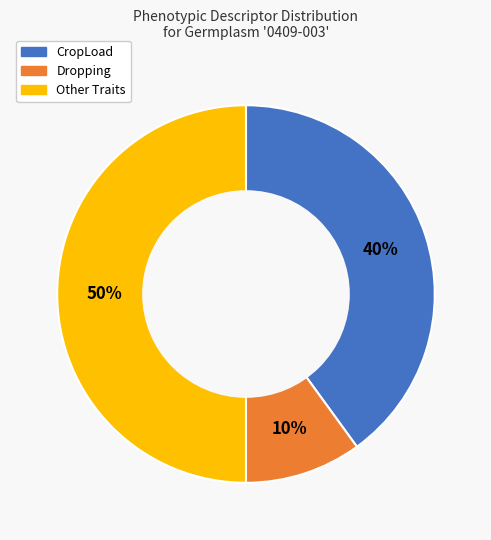

How many slices are in this pie chart?

3